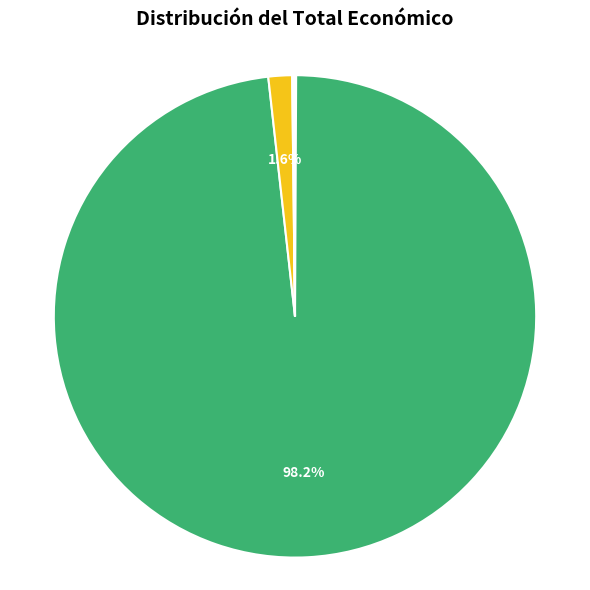

Is there a majority slice in this chart?

Yes